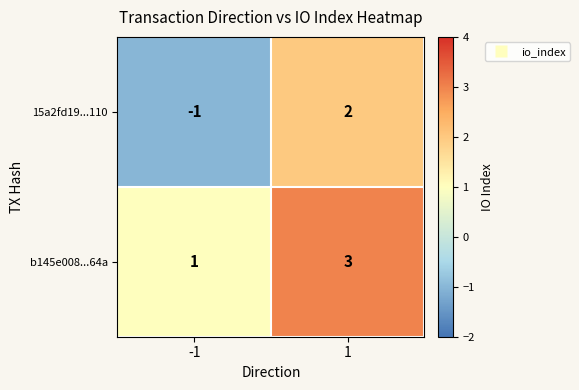

What is the total value across all series at 1?

5